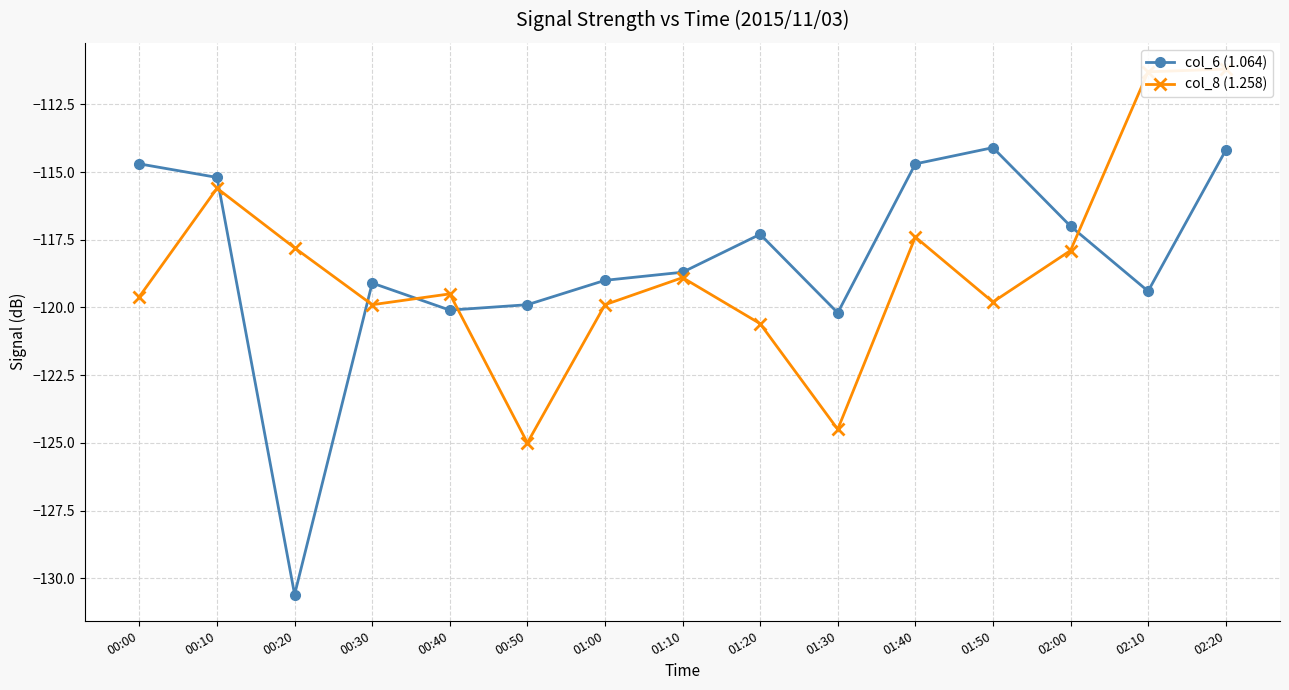

Reading left to right, what are all the values shown in this chart?

col_6 (1.064): 00:00=-114.7	00:10=-115.2	00:20=-130.6	00:30=-119.1	00:40=-120.1	00:50=-119.9	01:00=-119.0	01:10=-118.7	01:20=-117.3	01:30=-120.2	01:40=-114.7	01:50=-114.1	02:00=-117.0	02:10=-119.4	02:20=-114.2
col_8 (1.258): 00:00=-119.6	00:10=-115.6	00:20=-117.8	00:30=-119.9	00:40=-119.5	00:50=-125.0	01:00=-119.9	01:10=-118.9	01:20=-120.6	01:30=-124.5	01:40=-117.4	01:50=-119.8	02:00=-117.9	02:10=-111.3	02:20=-111.2